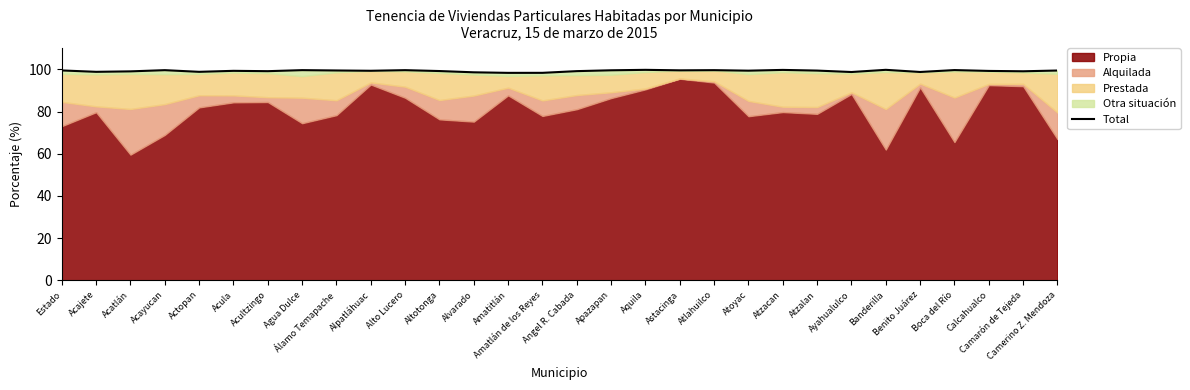

How many values are below 99?

7